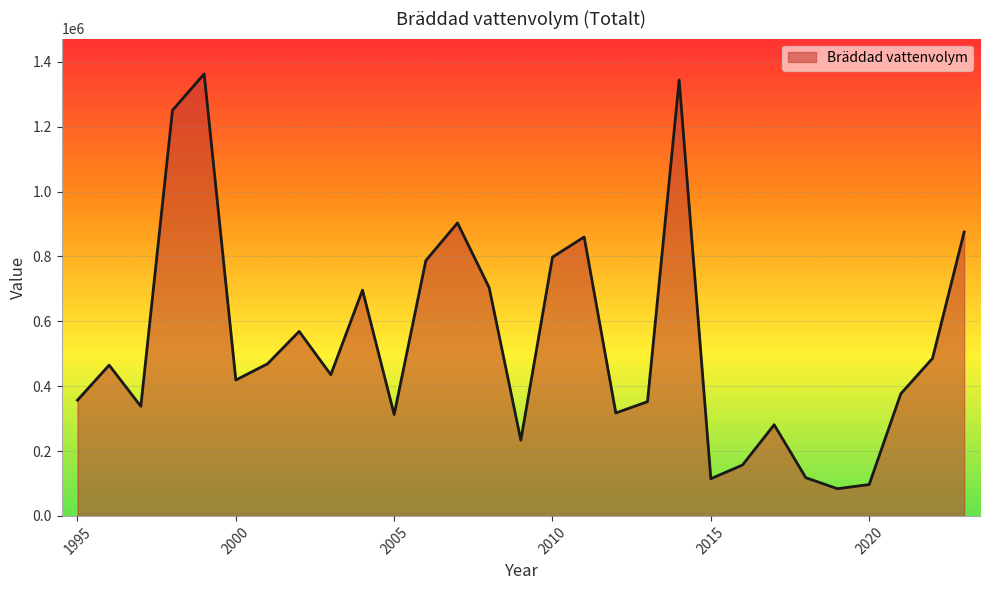

What is the sum of all values?

15565185.8